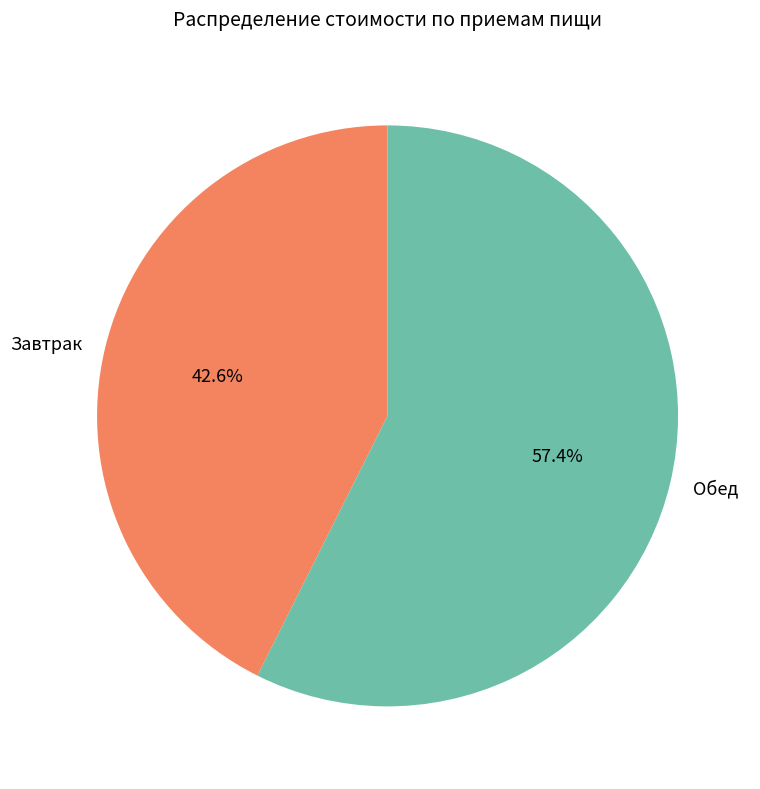

Rank the categories by value from highest to lowest.

Обед, Завтрак